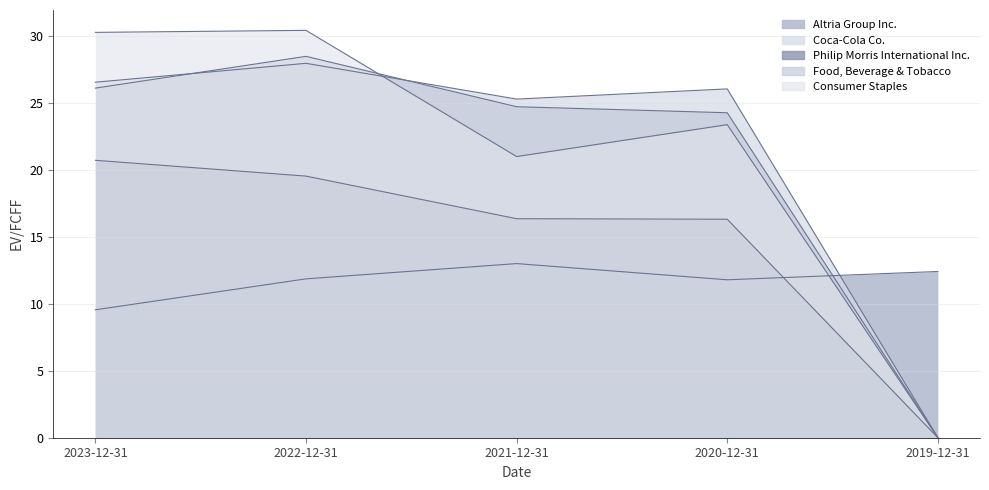

What is the sum of all Coca-Cola Co. values?

105.8